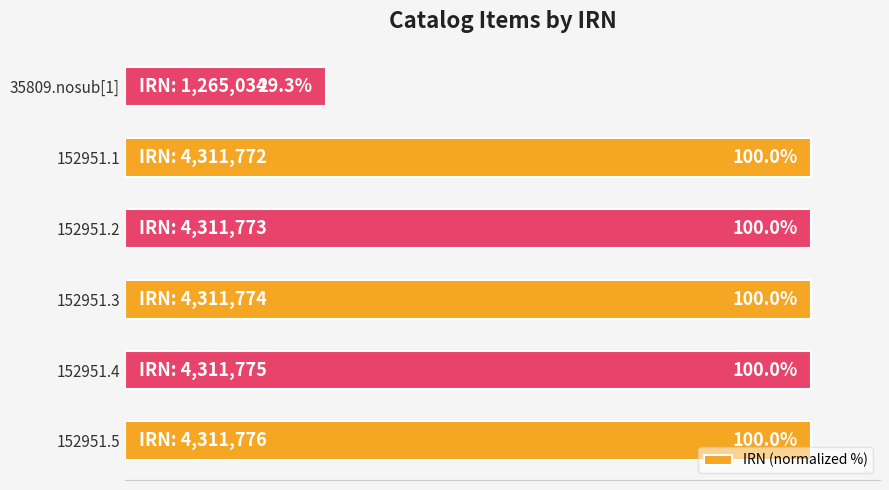

Which category has the lowest value across all series?

35809.nosub[1]